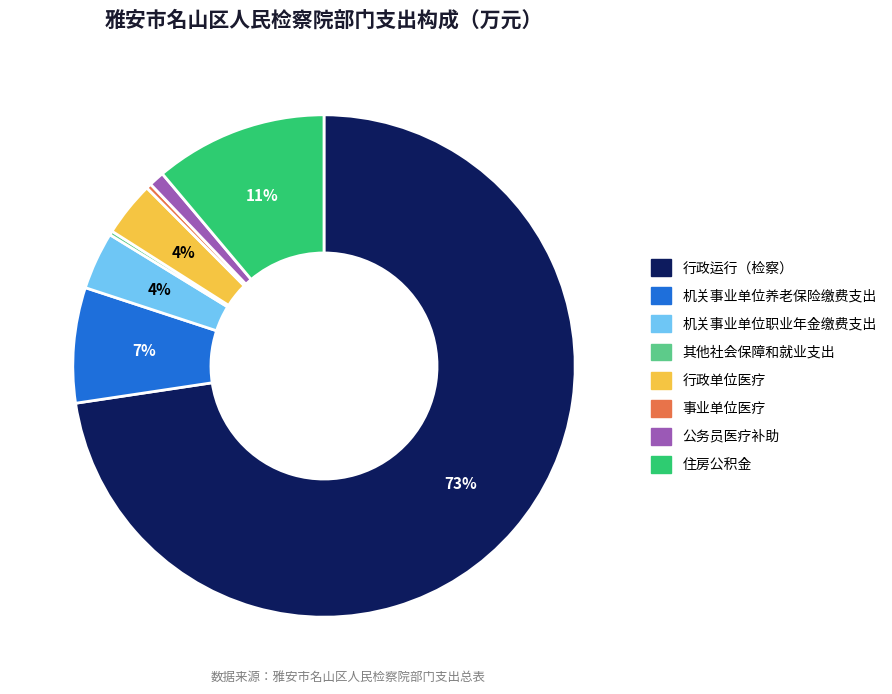

To the nearest percent, what portion does 机关事业单位职业年金缴费支出 represent?

4%